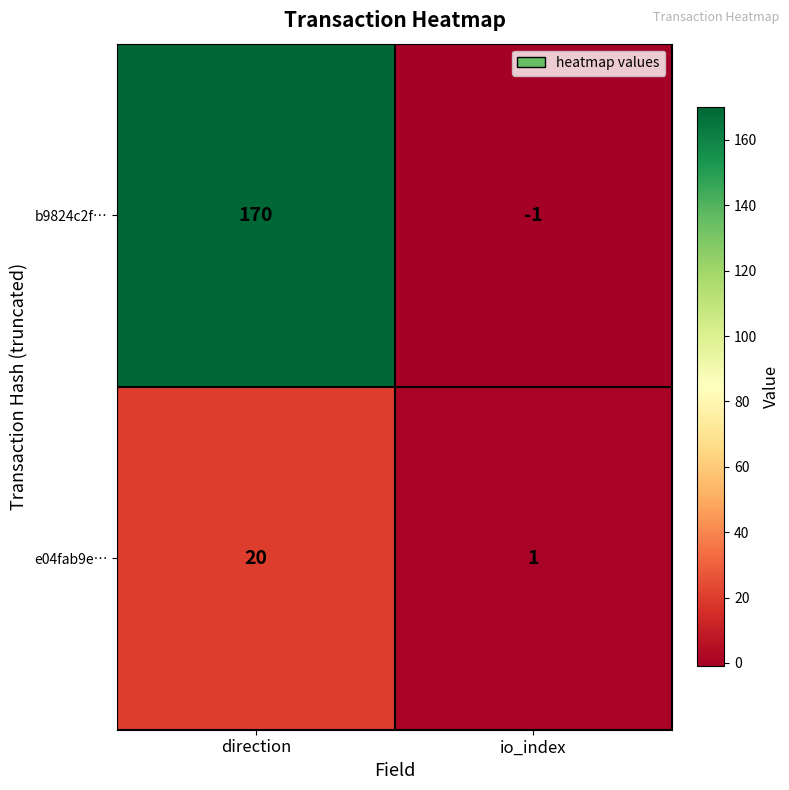

How many categories are shown in the chart?

2